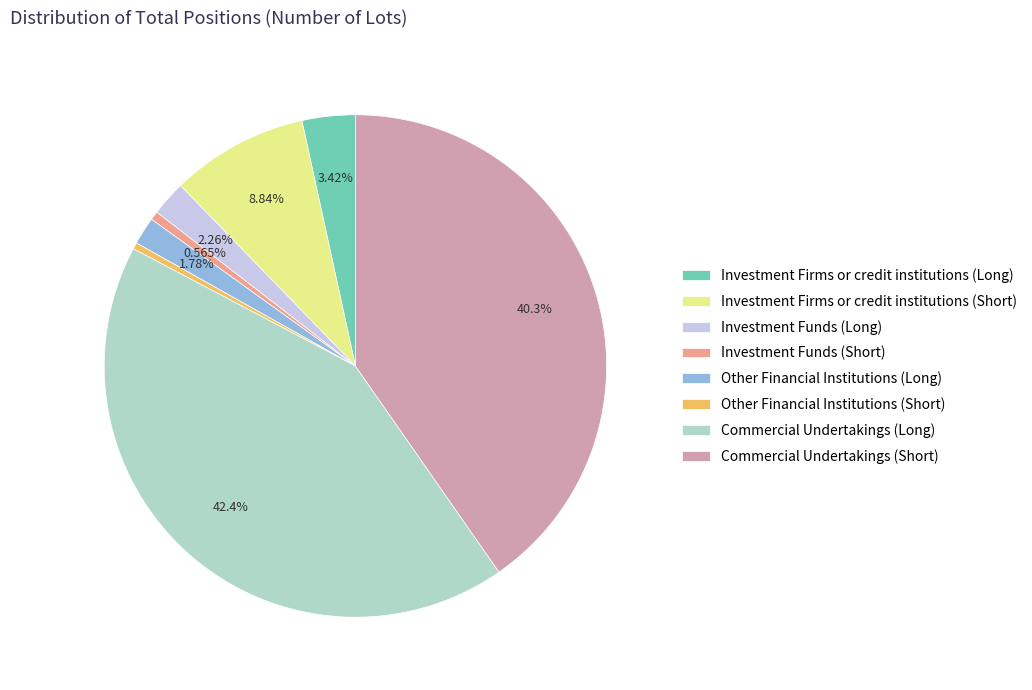

What percentage is the Other Financial Institutions (Long) slice, to the nearest percent?

2%